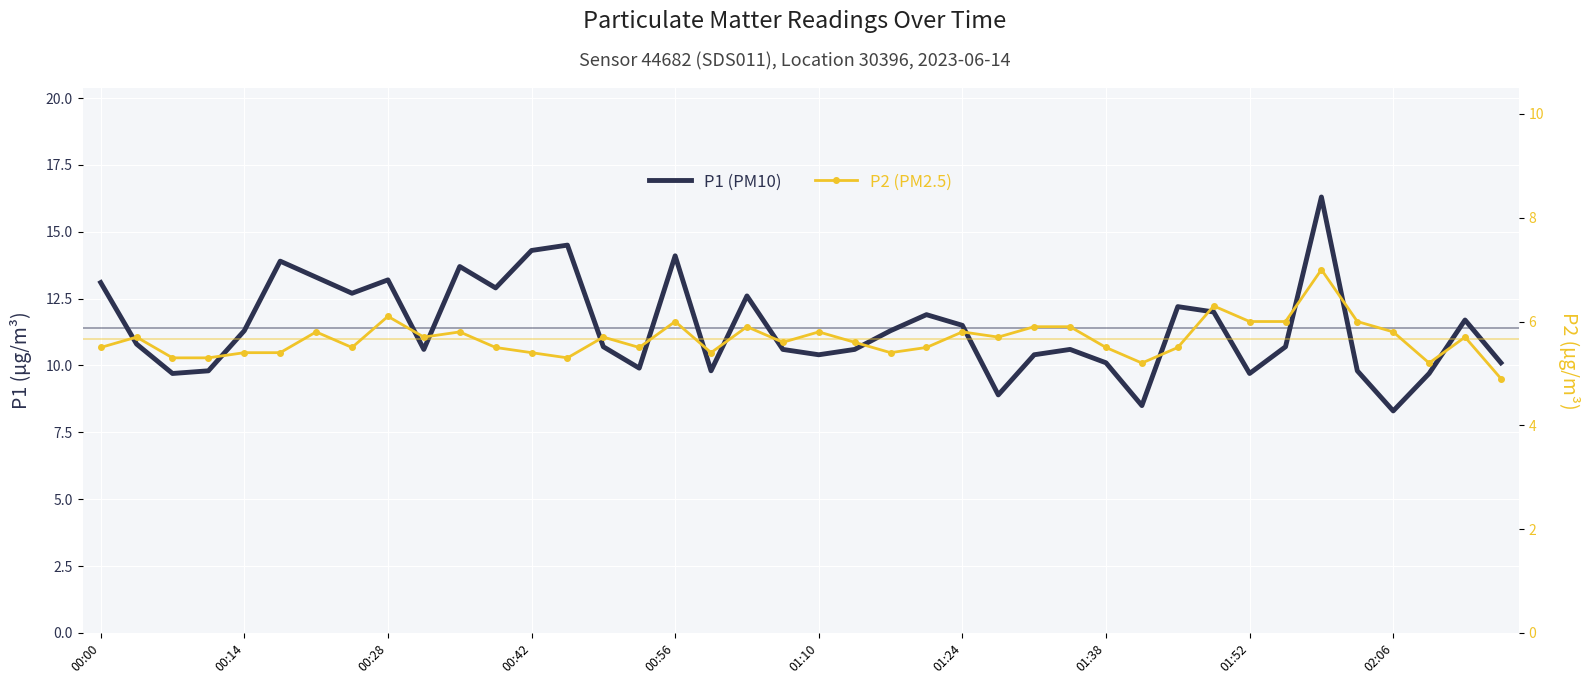

Rank the series by their maximum value, from lowest to highest.

P2 (PM2.5), P1 (PM10)